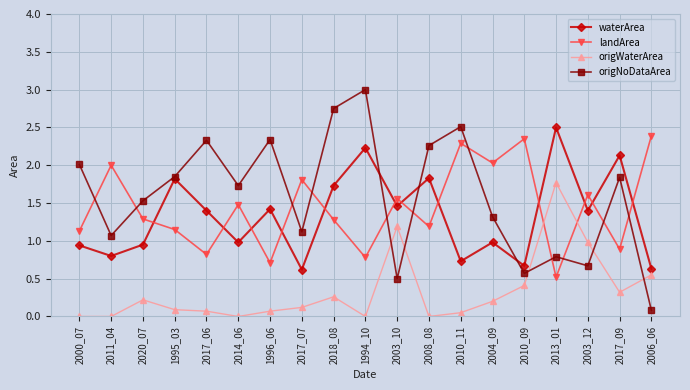

Which series has the widest spread of values?

origNoDataArea